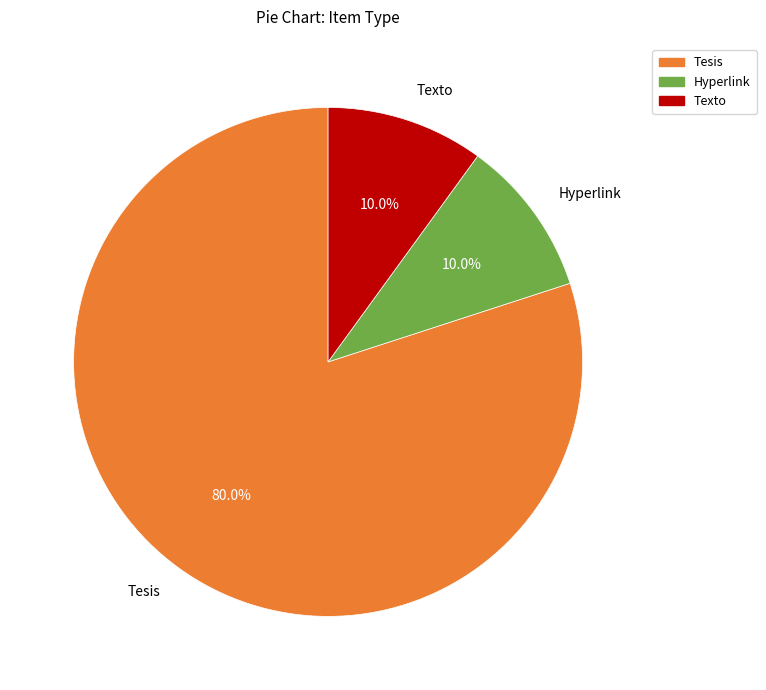

To the nearest percent, what is the difference between the largest and smallest slice percentages?

70%